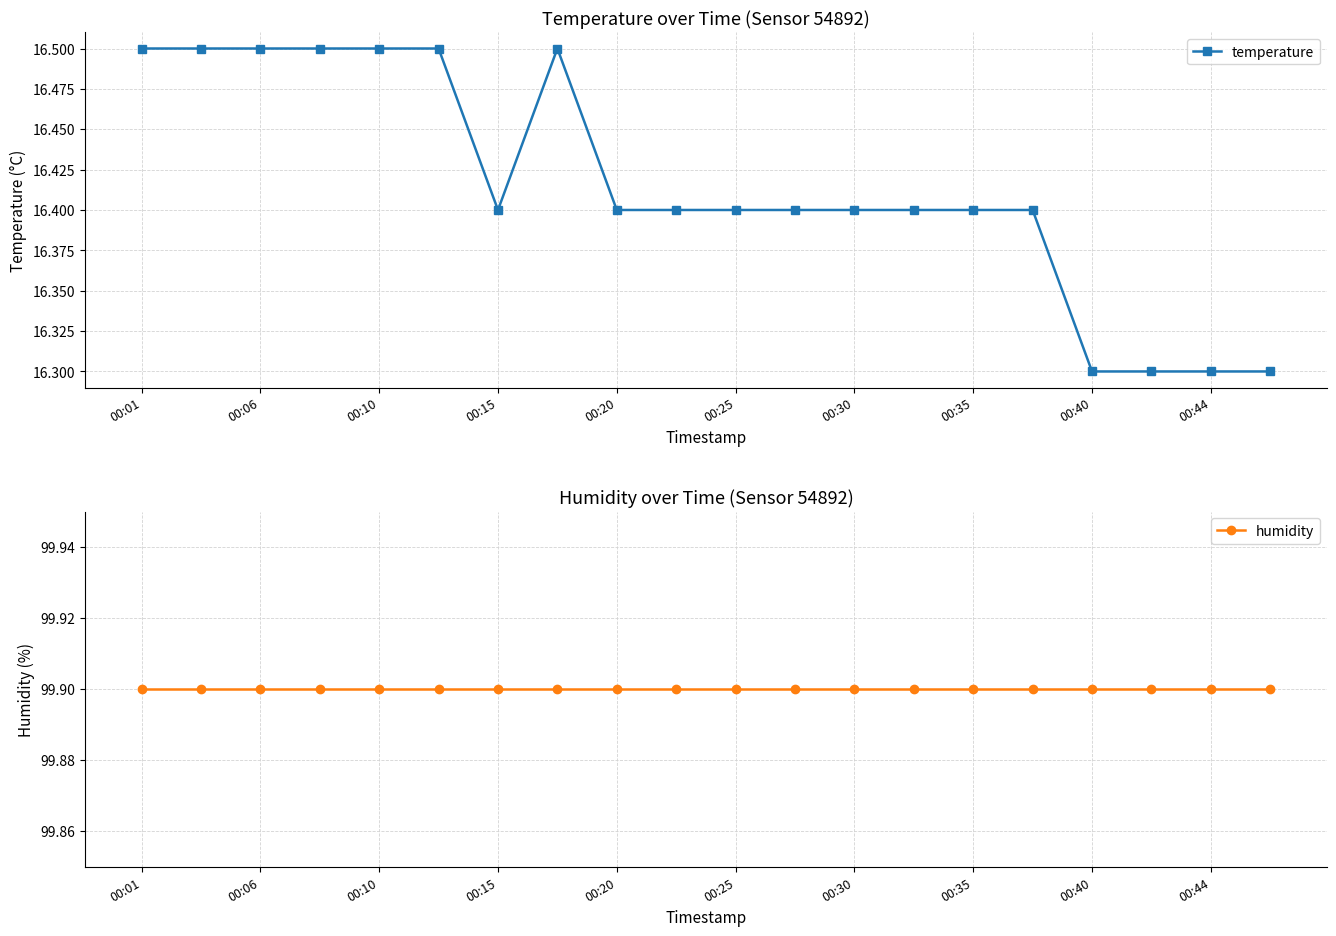

The value of temperature at 00:30 is 16.4. True or false?

True